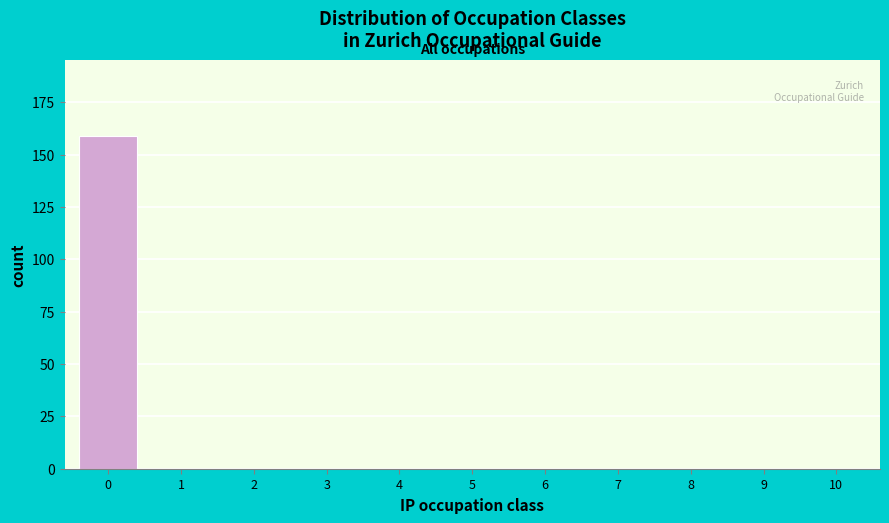

Reading left to right, list all the values displayed in this chart.

0=159	1=0	2=0	3=0	4=0	5=0	6=0	7=0	8=0	9=0	10=0